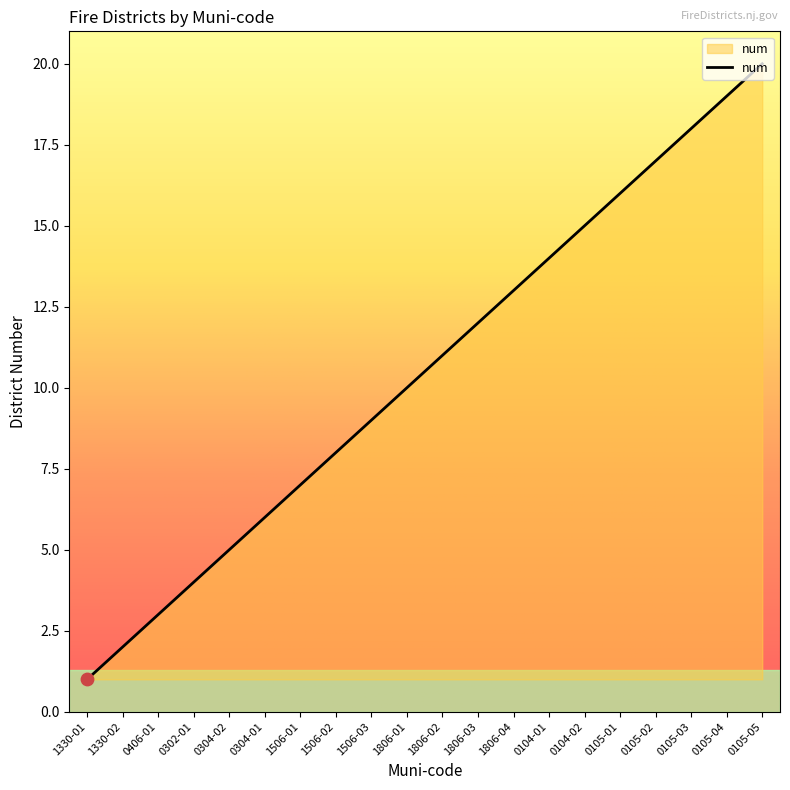

Approximately how many times larger is the value at 0302-01 compared to 0105-02?

0.2